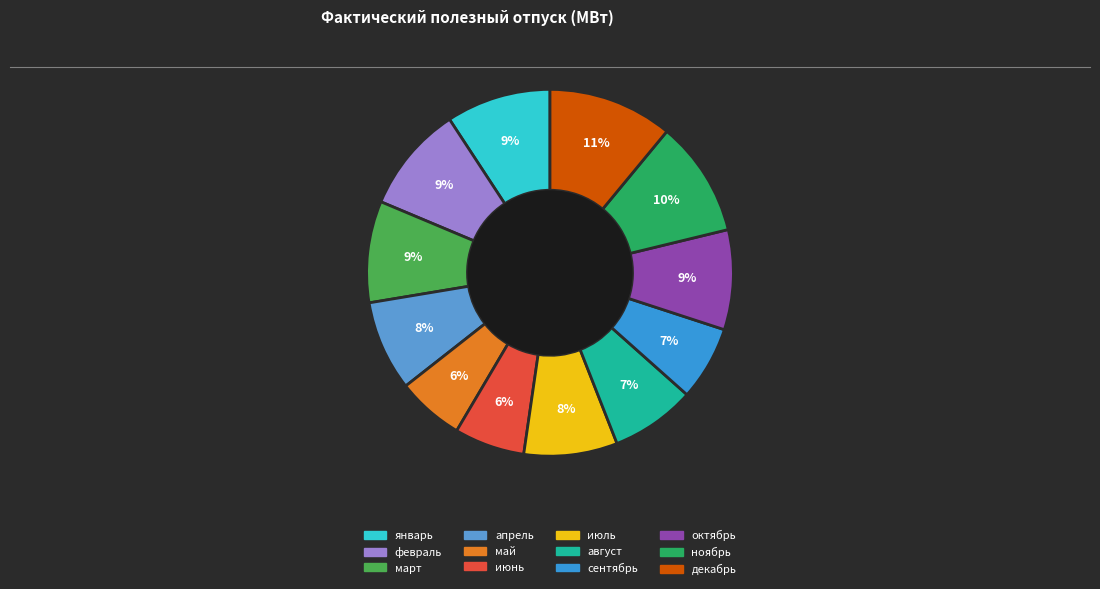

Which slice is the largest?

декабрь